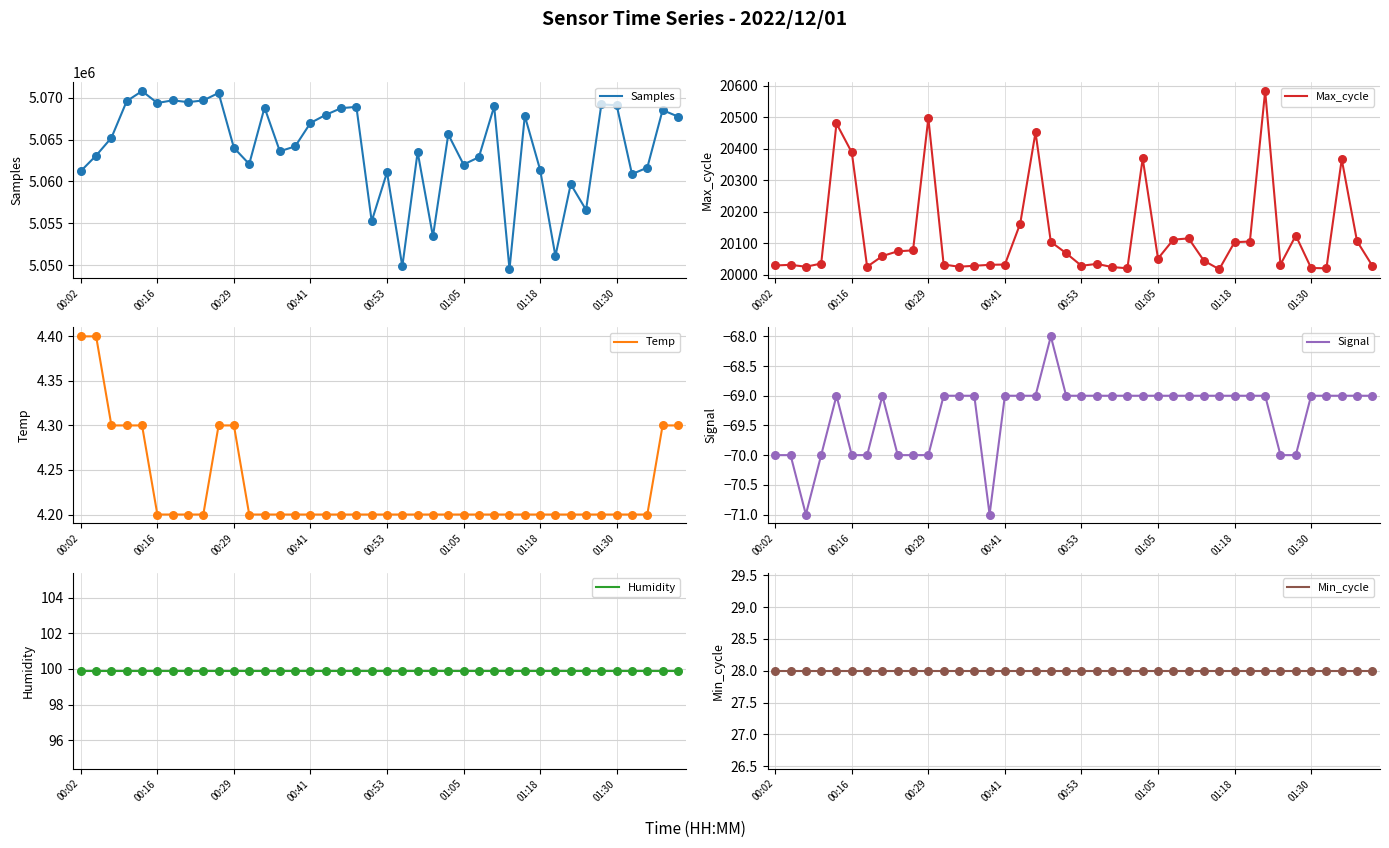

Which series has the widest spread of Y values?

Samples